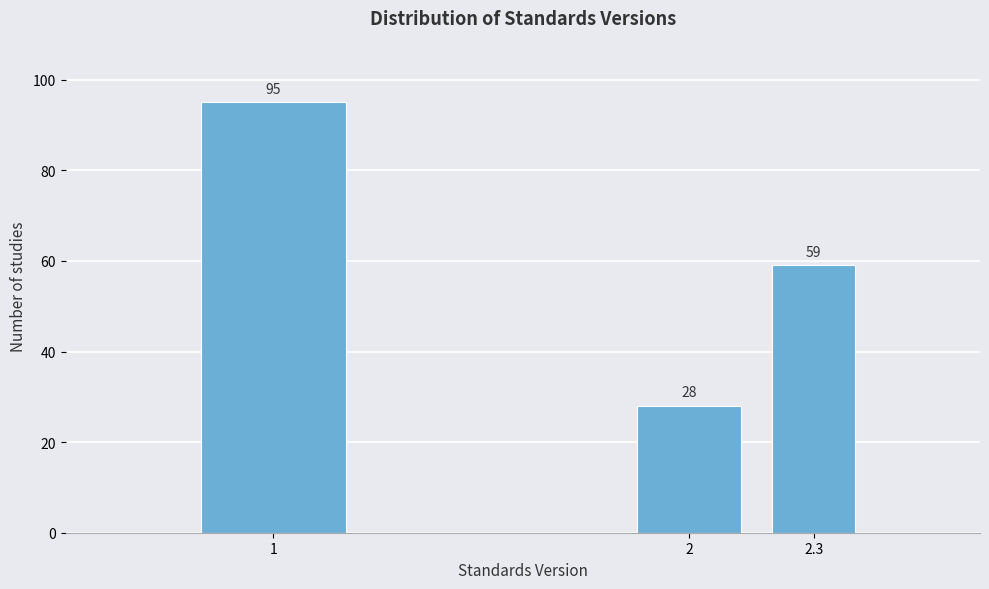

Reading left to right, extract all data points from this chart.

95	28	59